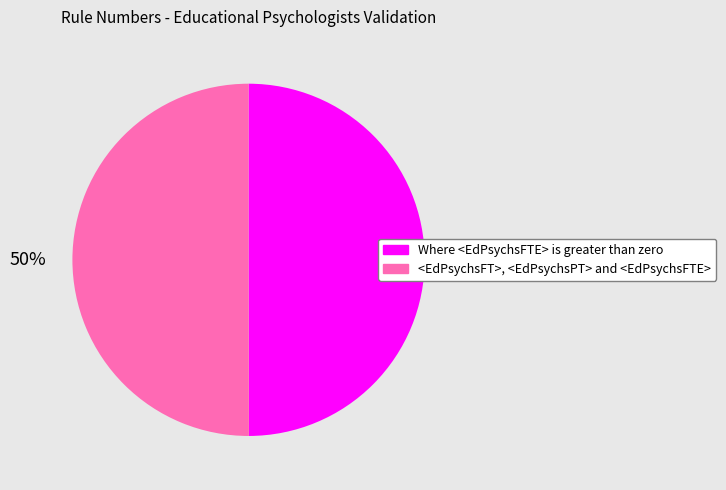

Do <EdPsychsFT>, <EdPsychsPT> and <EdPsychsFTE> and Where <EdPsychsFTE> is greater than zero together represent more than half of the pie?

Yes